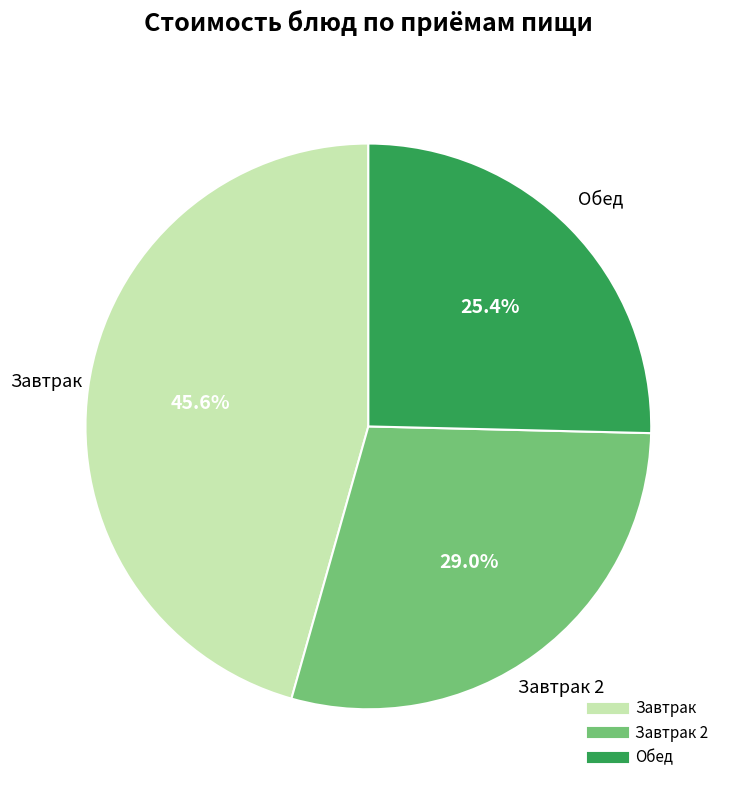

Is there a majority slice in this chart?

No